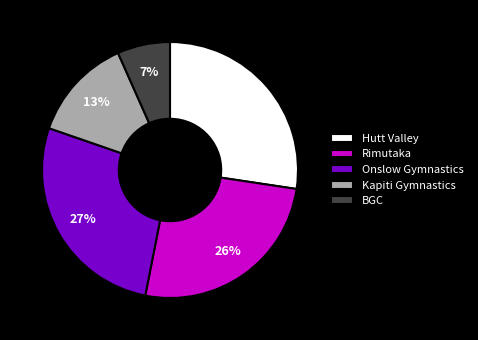

What is the smallest slice in the pie chart?

BGC